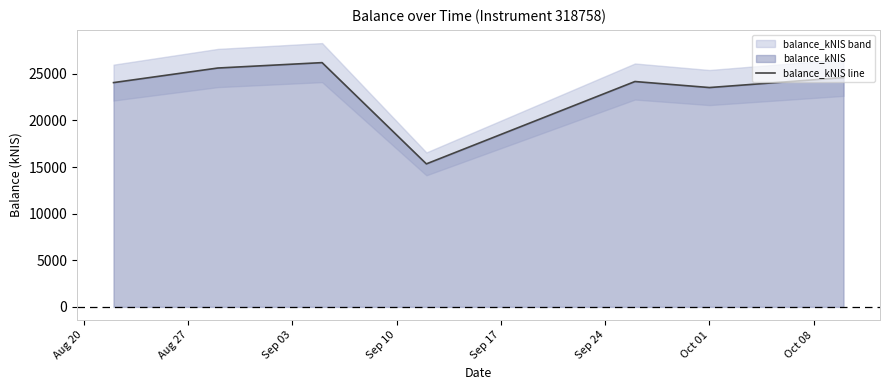

What is the change in value from Aug 20 to Sep 03?

+2142.7